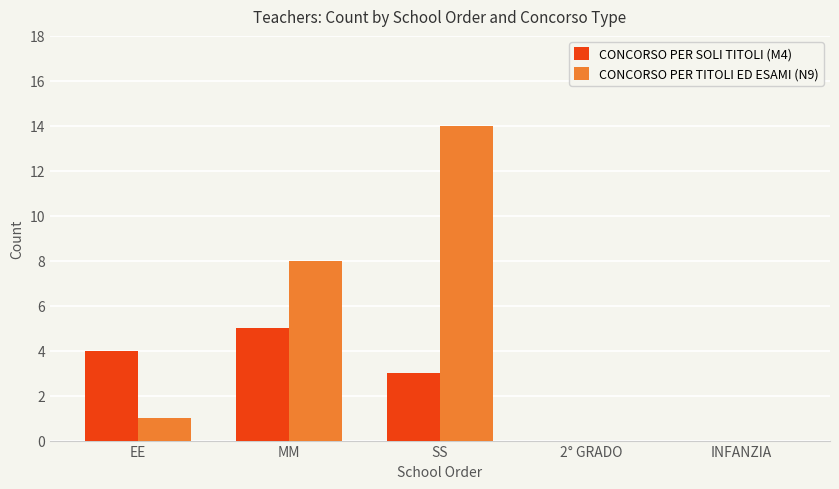

What is the sum of all CONCORSO PER TITOLI ED ESAMI (N9) values?

23